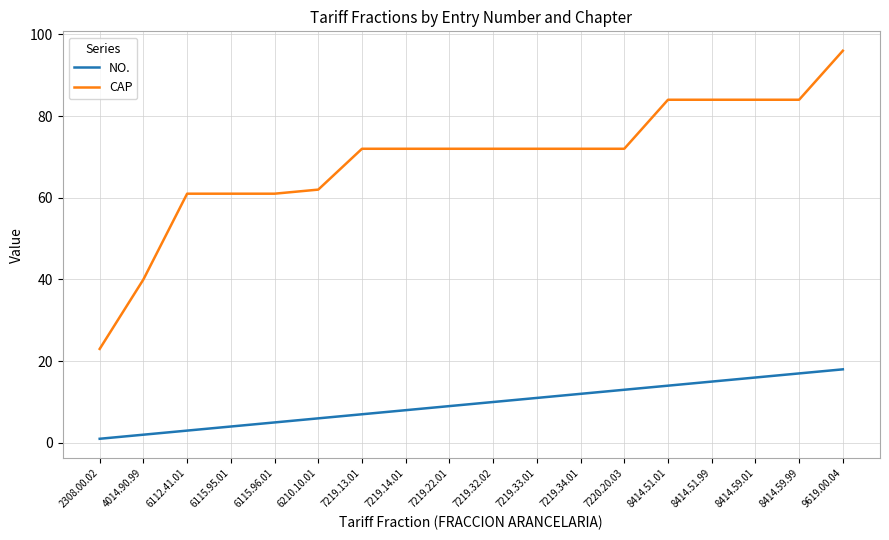

Is it true that CAP equals 61 at 6112.41.01?

True